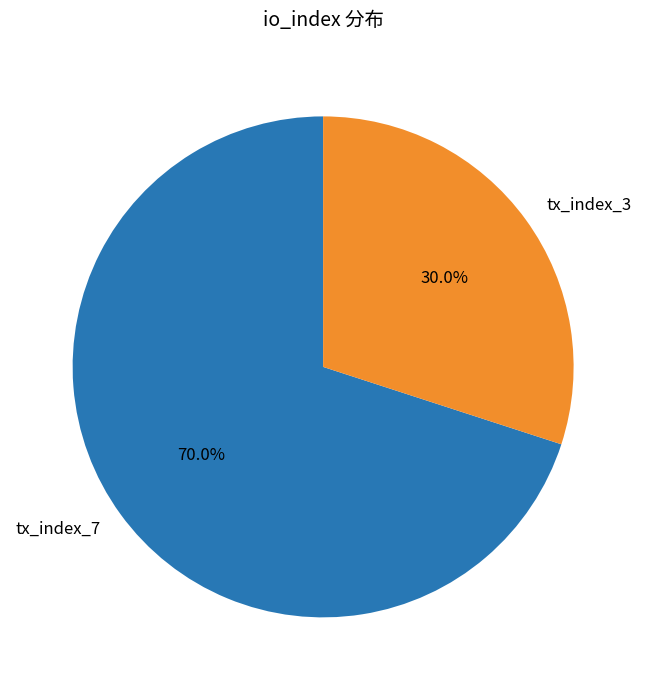

To the nearest percent, what is the difference between the largest and smallest slice percentages?

40%